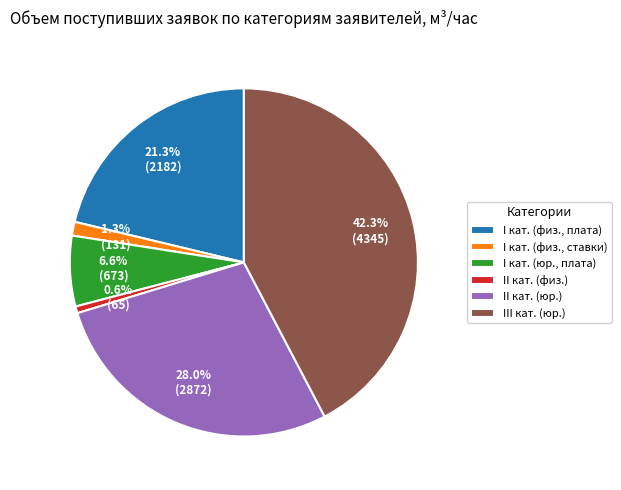

How many segments does this pie chart have?

6